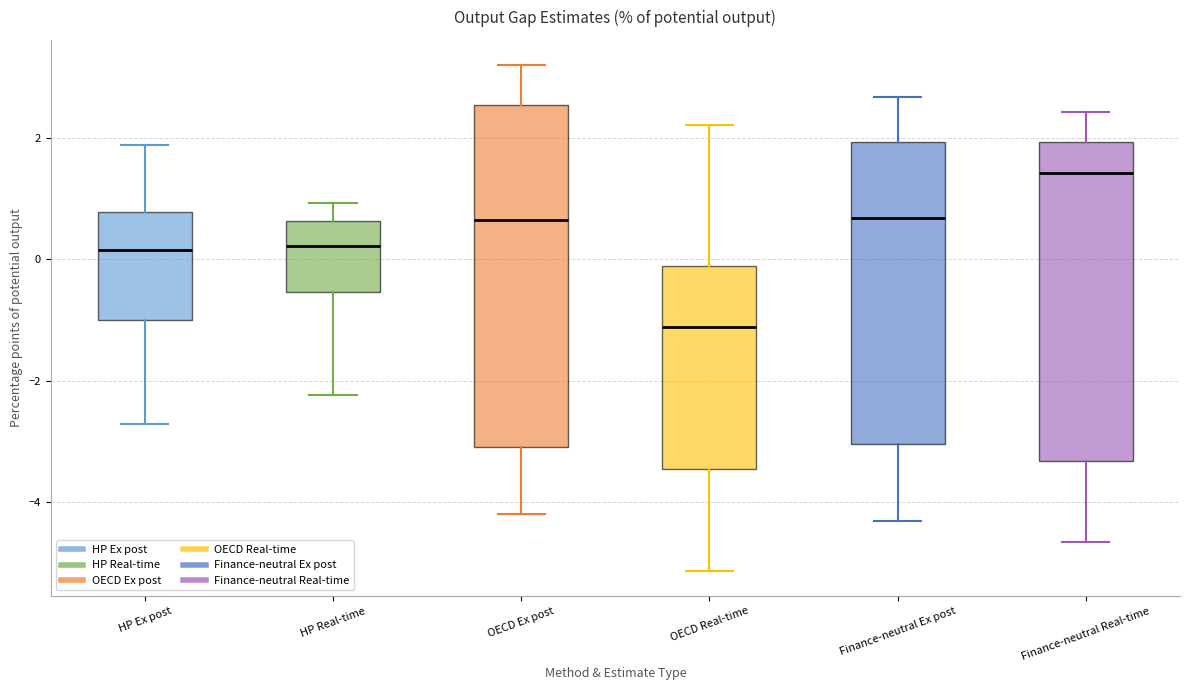

Which box has the highest median line?

Finance-neutral Real-time